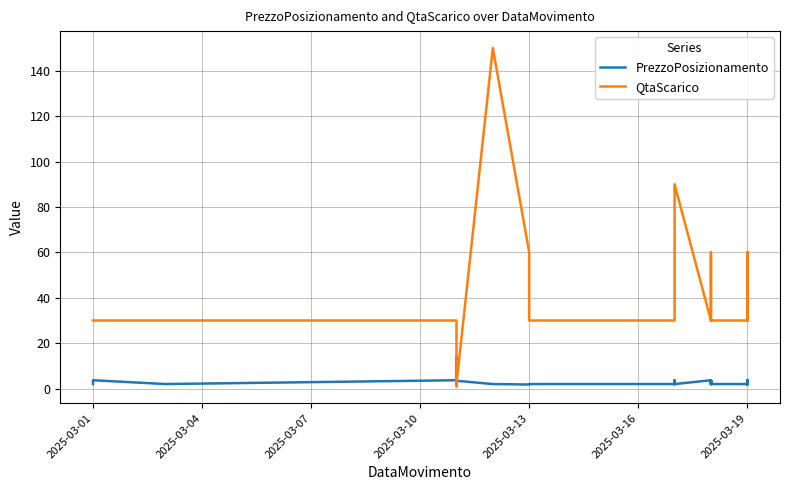

At how many categories does at least one series exceed 132?

1